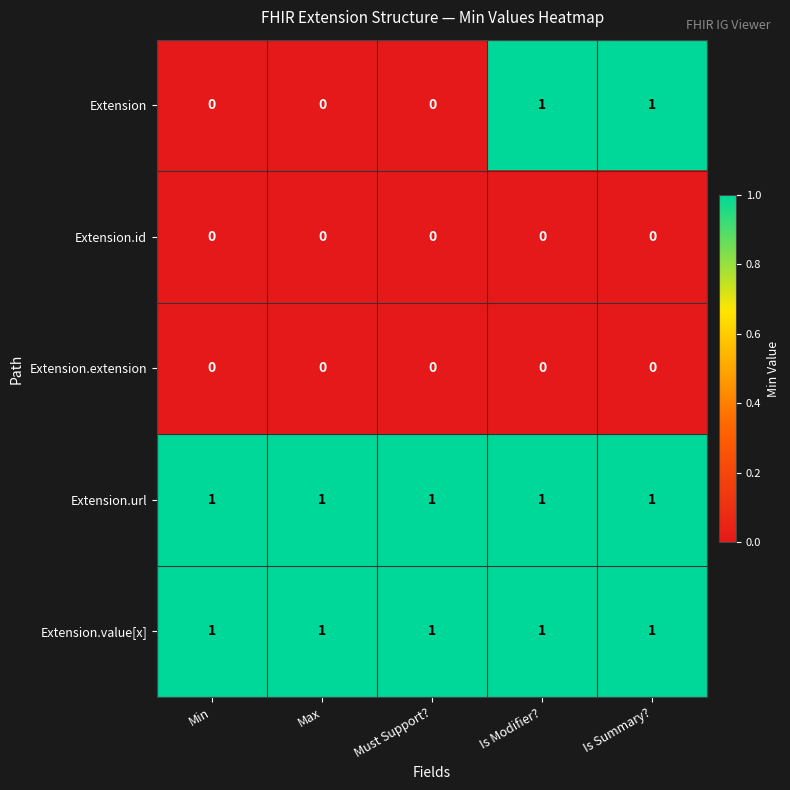

What is the sum of all Extension.value[x] values?

5